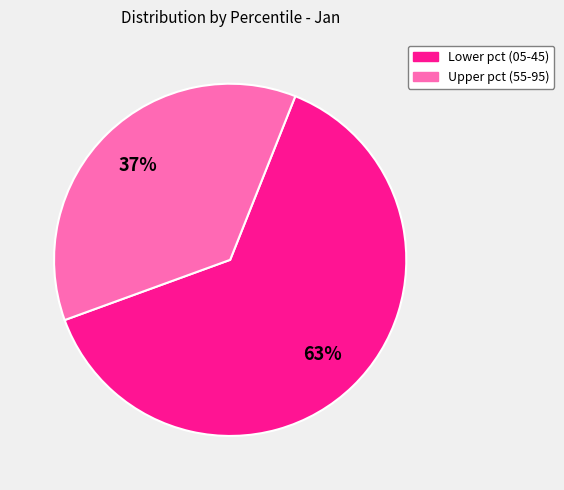

Does any single category account for the majority?

Yes